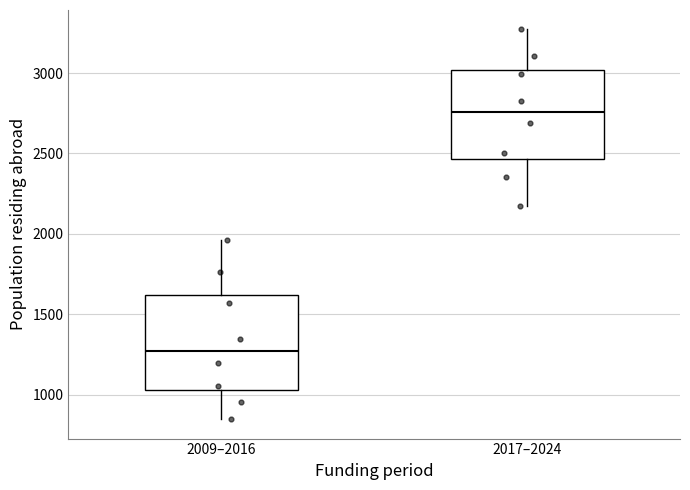

Reading left to right, read every box against the y-axis: the position of its median line, the range the box covers, and the ends of its whiskers. The values are not printed on the chart, so give them approximately, as read against the axis.

2009–2016: median 1250, box 1050 to 1600, whiskers 850 to 1950
2017–2024: median 2750, box 2450 to 3000, whiskers 2150 to 3250